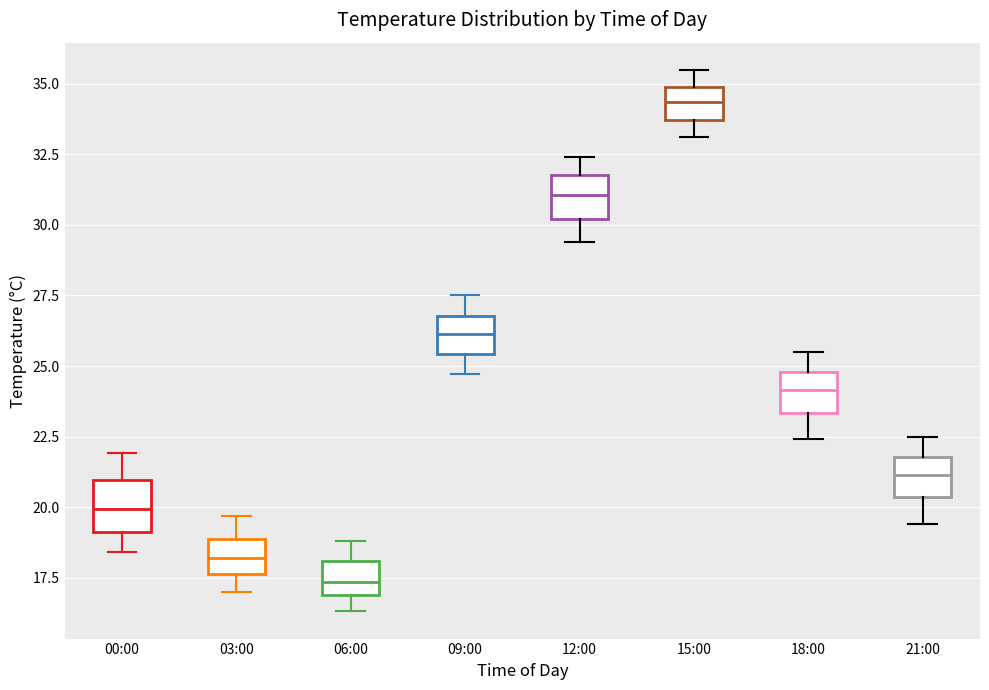

Reading left to right, transcribe this box plot: for each box, give where its median line is, the range the box spans, and where its two whiskers end, as read against the y-axis. The values are not printed on the chart, so give them approximately, as read against the axis.

00:00: median 20.0, box 19.0 to 21.0, whiskers 18.5 to 22.0
03:00: median 18.0, box 17.5 to 19.0, whiskers 17.0 to 19.5
06:00: median 17.5, box 17.0 to 18.0, whiskers 16.5 to 19.0
09:00: median 26.0, box 25.5 to 27.0, whiskers 24.5 to 27.5
12:00: median 31.0, box 30.0 to 32.0, whiskers 29.5 to 32.5
15:00: median 34.5, box 33.5 to 35.0, whiskers 33.0 to 35.5
18:00: median 24.0, box 23.5 to 25.0, whiskers 22.5 to 25.5
21:00: median 21.0, box 20.5 to 22.0, whiskers 19.5 to 22.5